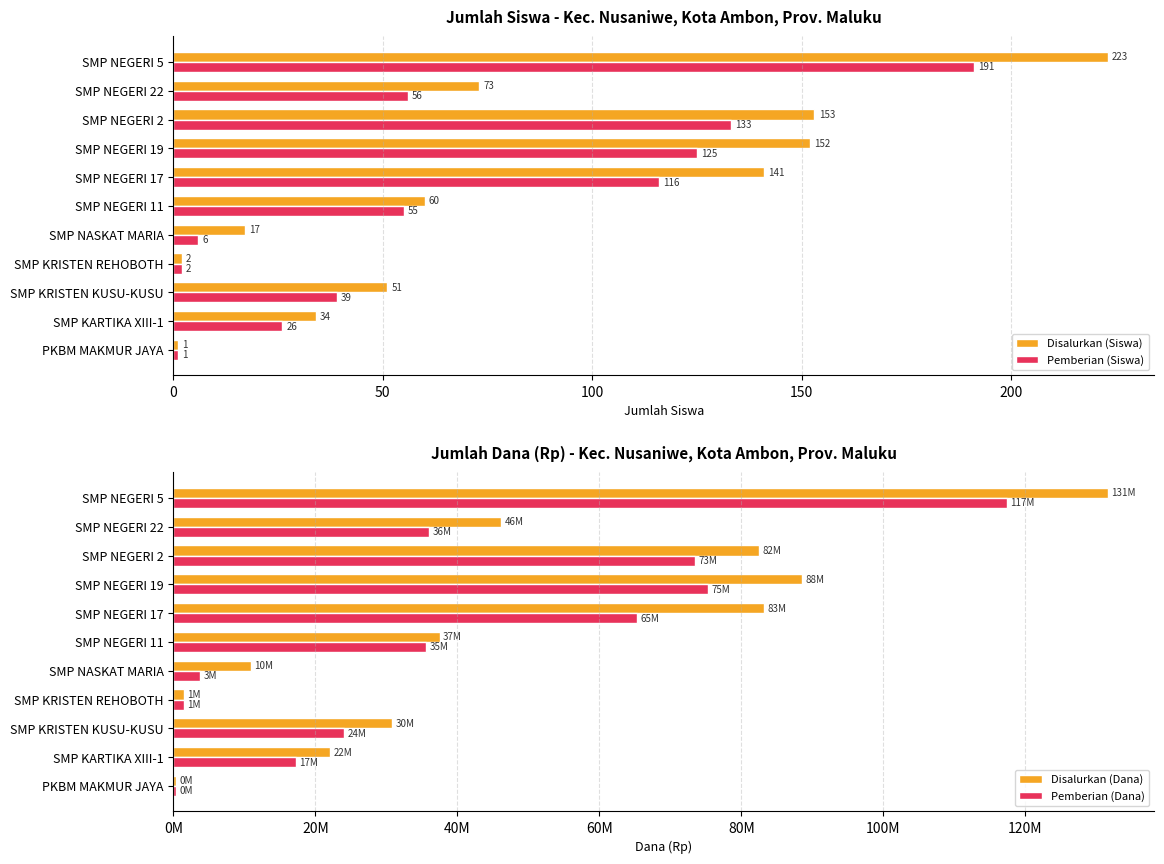

How many groups of bars are there?

11